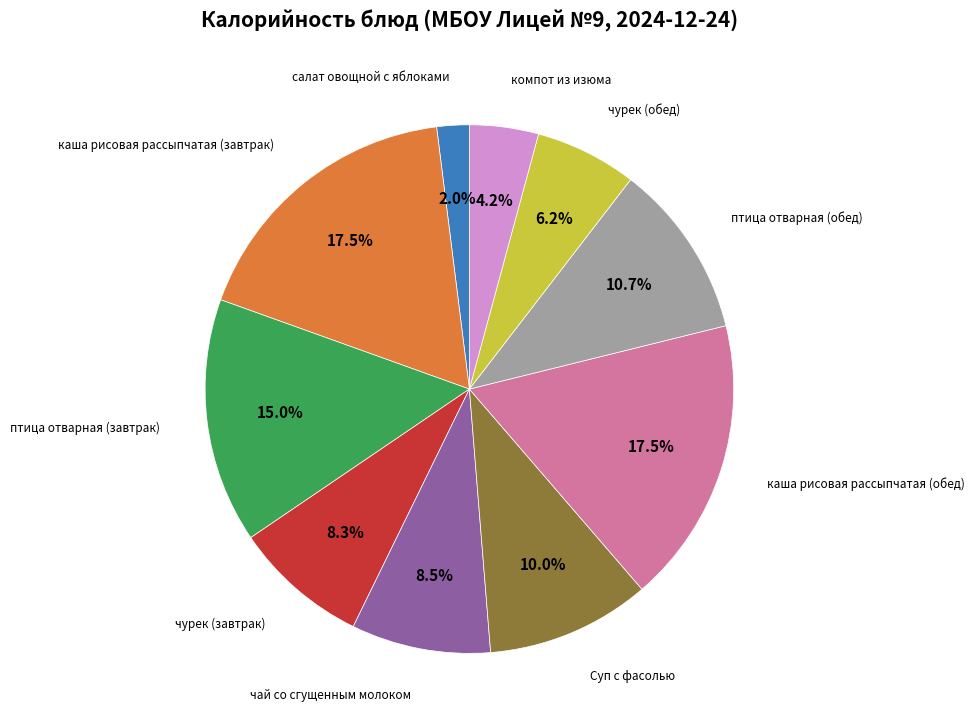

Does any single category account for the majority?

No